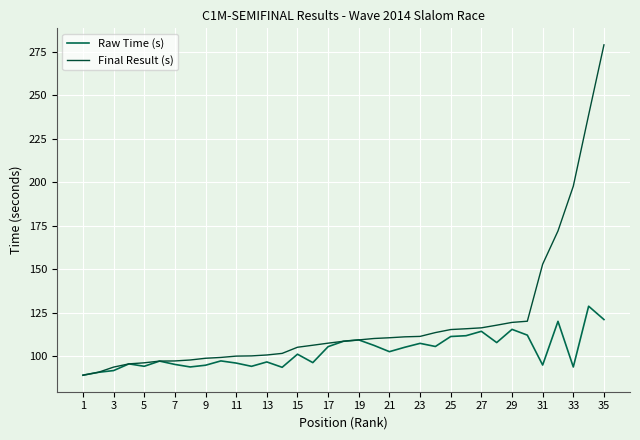

How many lines are shown in the chart?

2